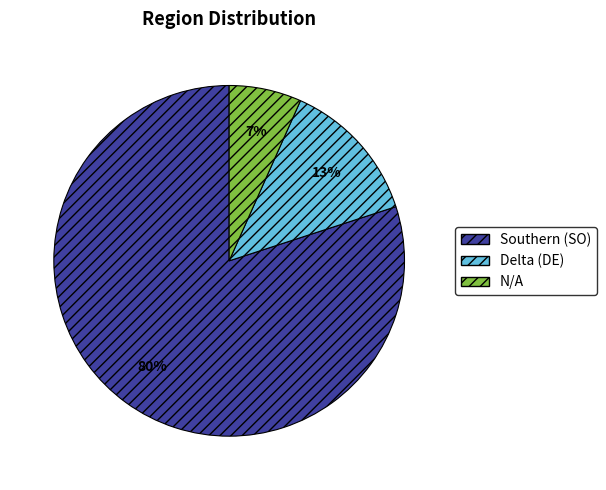

Which category has the biggest portion of the pie?

Southern (SO)